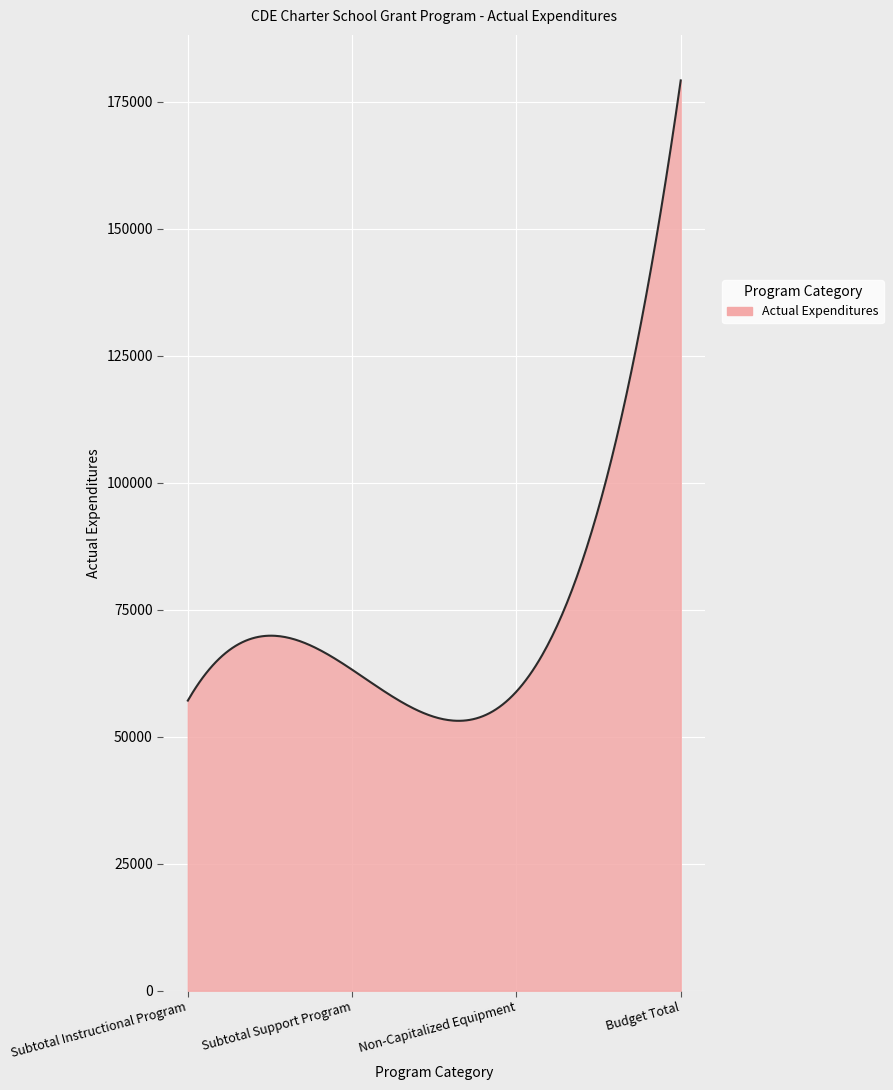

What is the difference between the maximum and minimum values?

126060.7